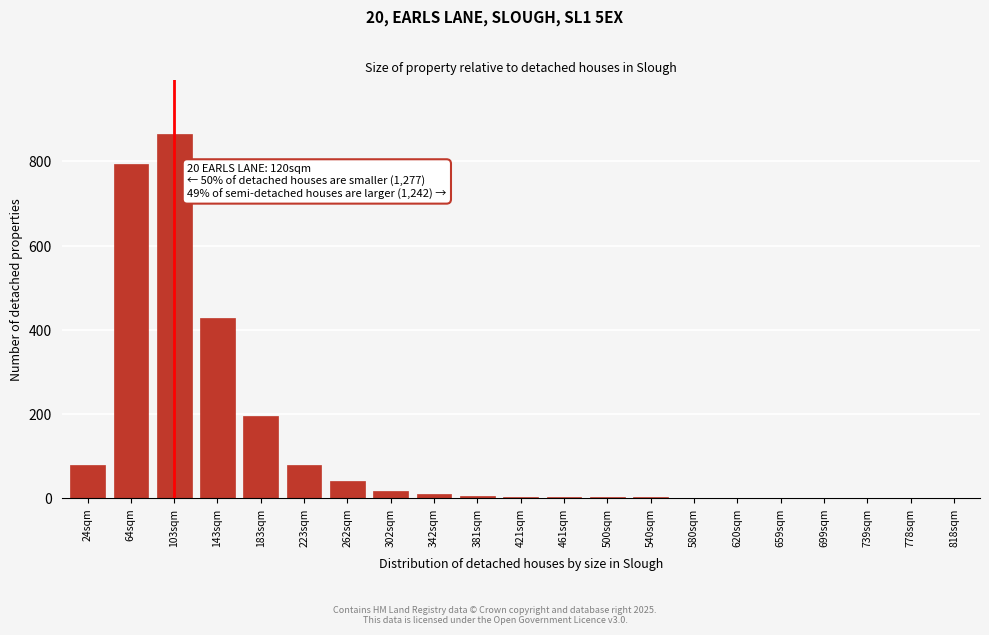

What is the sum of all values?

2530